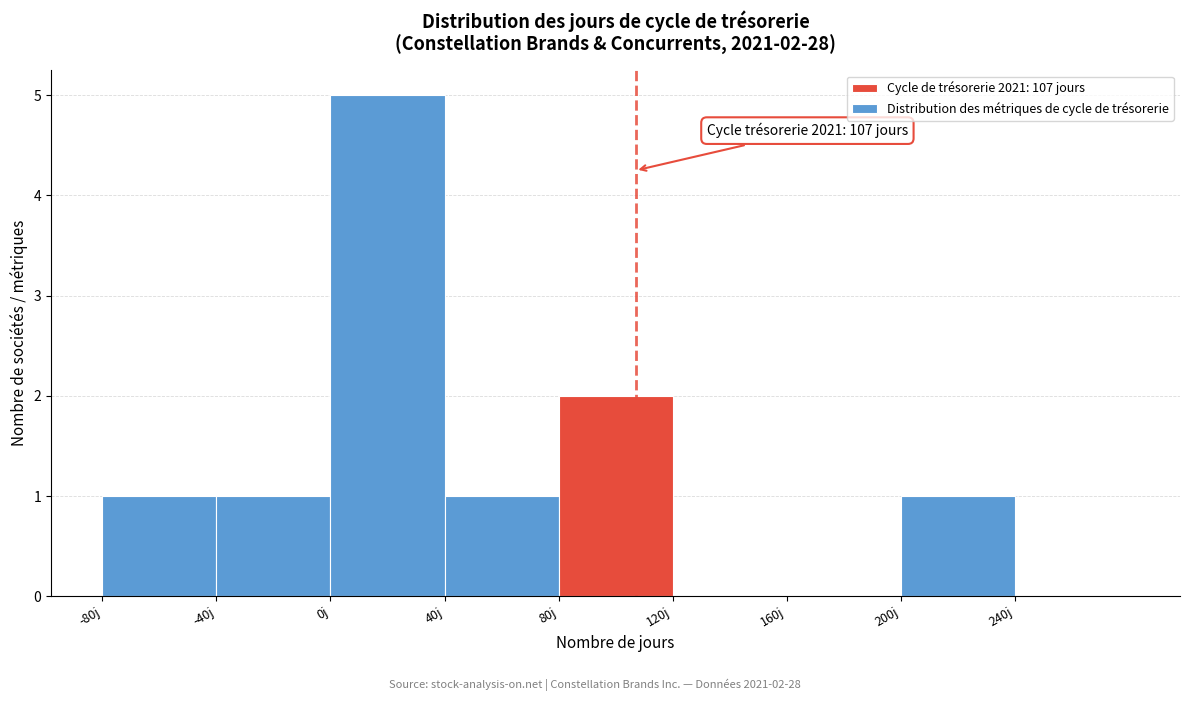

Which range on the x-axis has the tallest bar?

0 to 40